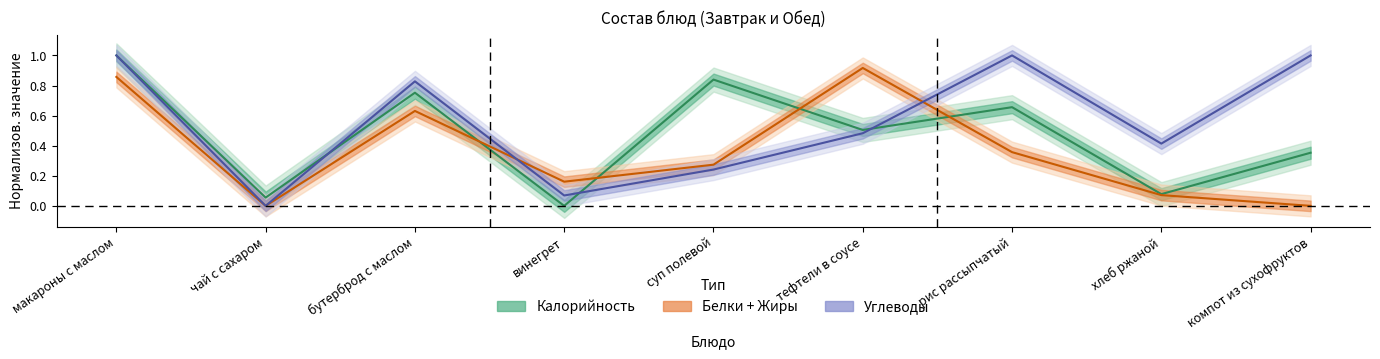

Which has a higher value, тефтели в соусе or суп полевой?

суп полевой